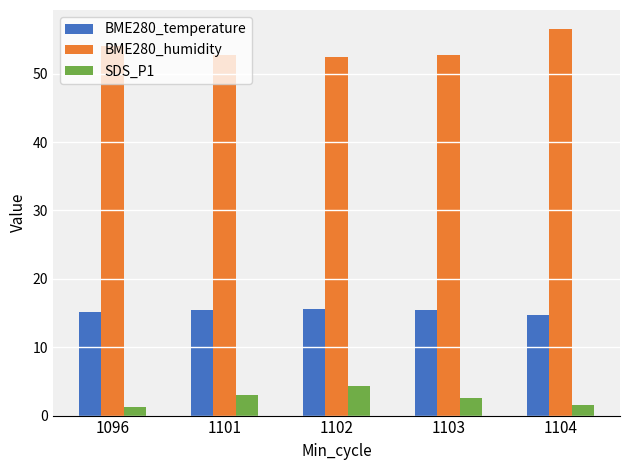

What is the average value of the BME280_temperature series?

15.3